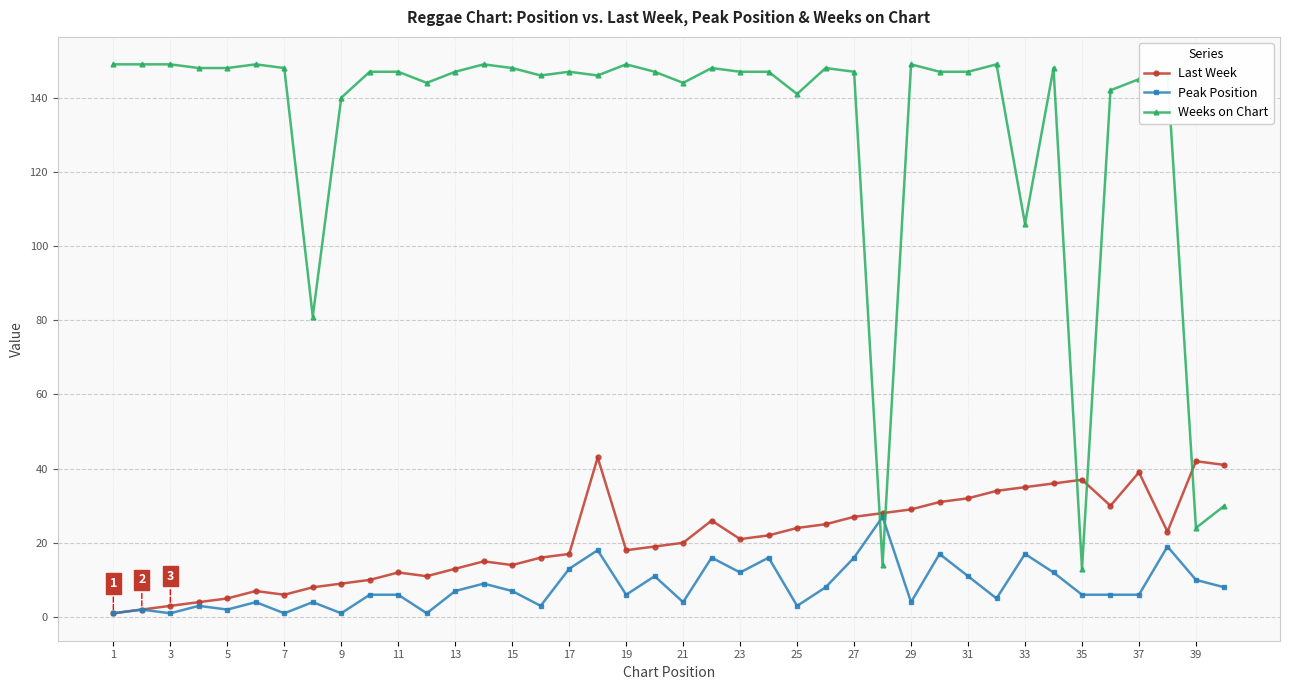

Which series has the largest range (max minus min)?

Weeks on Chart